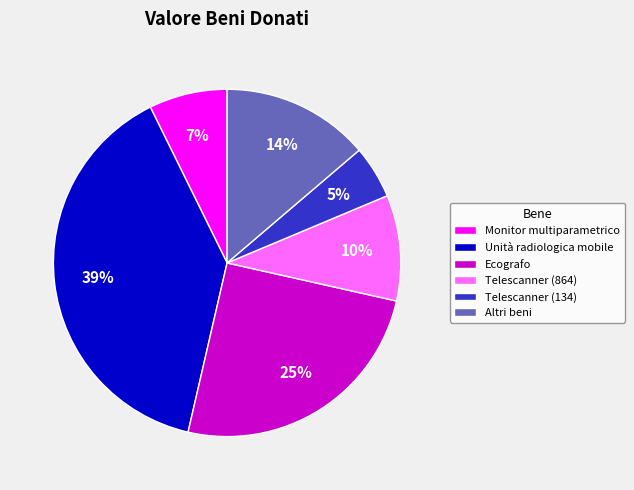

Count the number of slices in the pie.

6